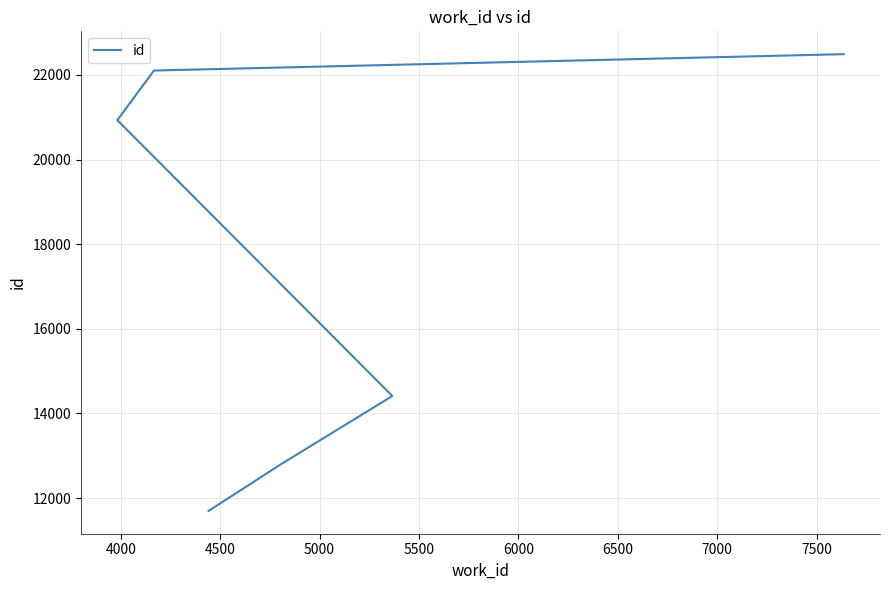

The value at 3500 is 16669. True or false?

False